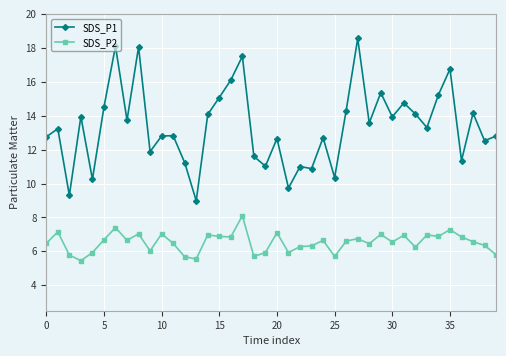

What is the lowest value of the SDS_P2 series?

5.5